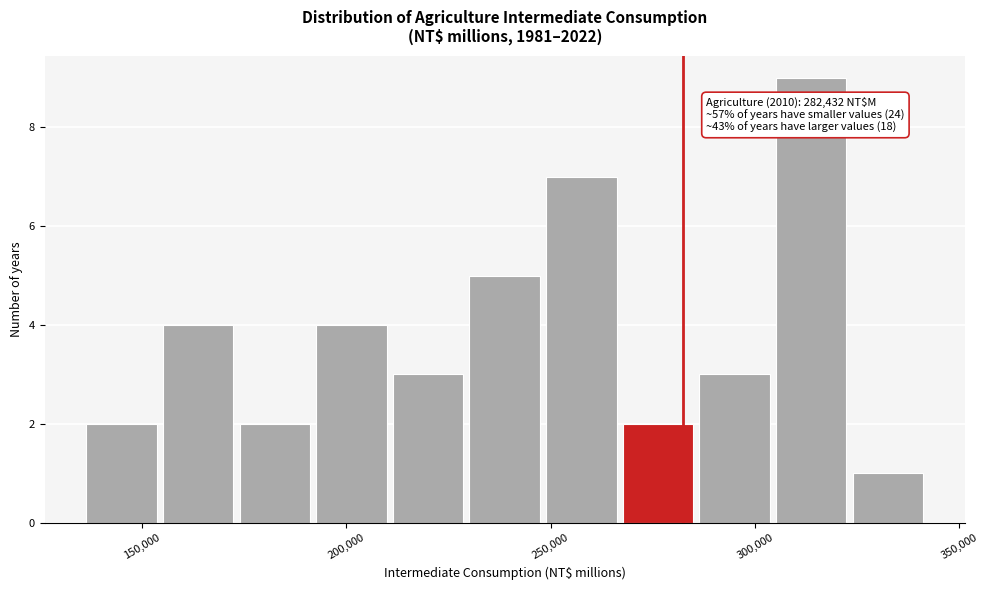

Read against the x-axis, roughly where is the centre of the tallest bar?

315000